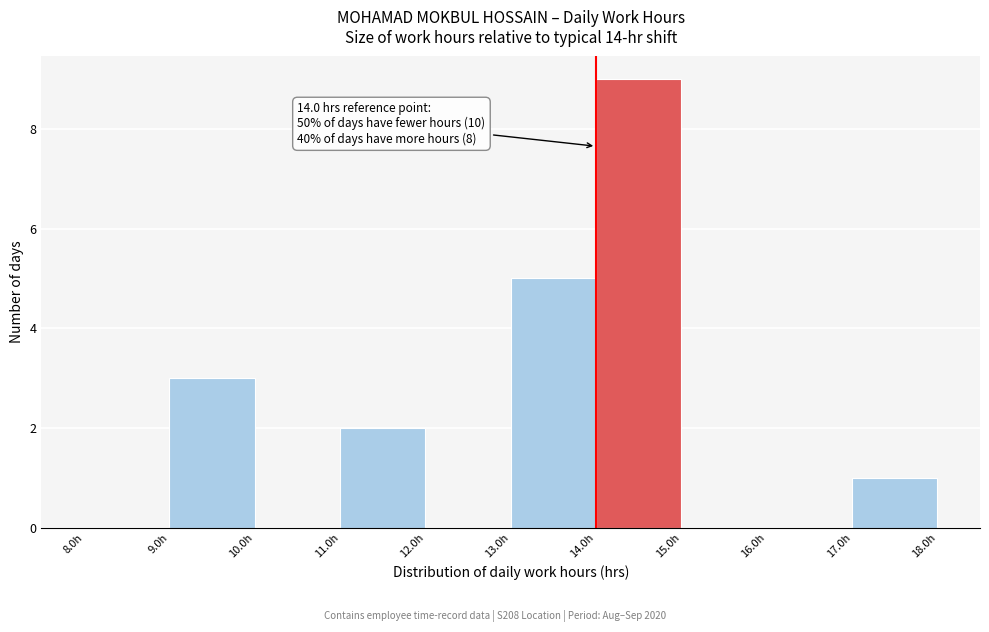

Over which range of the x-axis is the bar tallest?

14 to 15